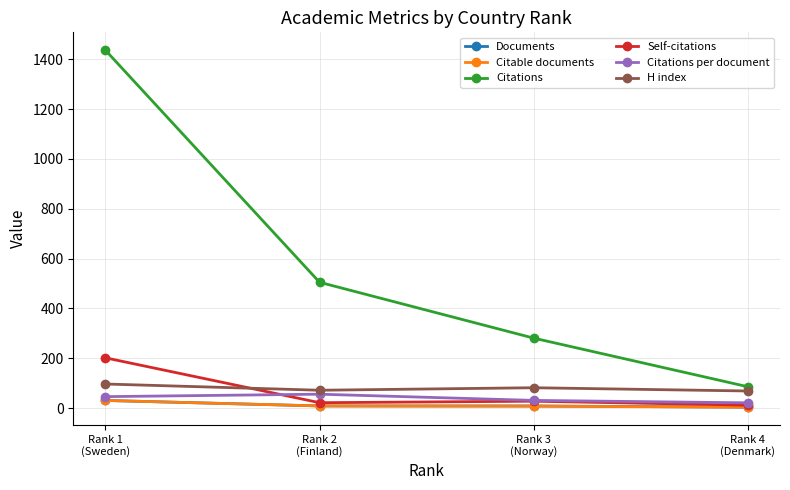

True or false: Self-citations and Citations intersect in this chart.

False